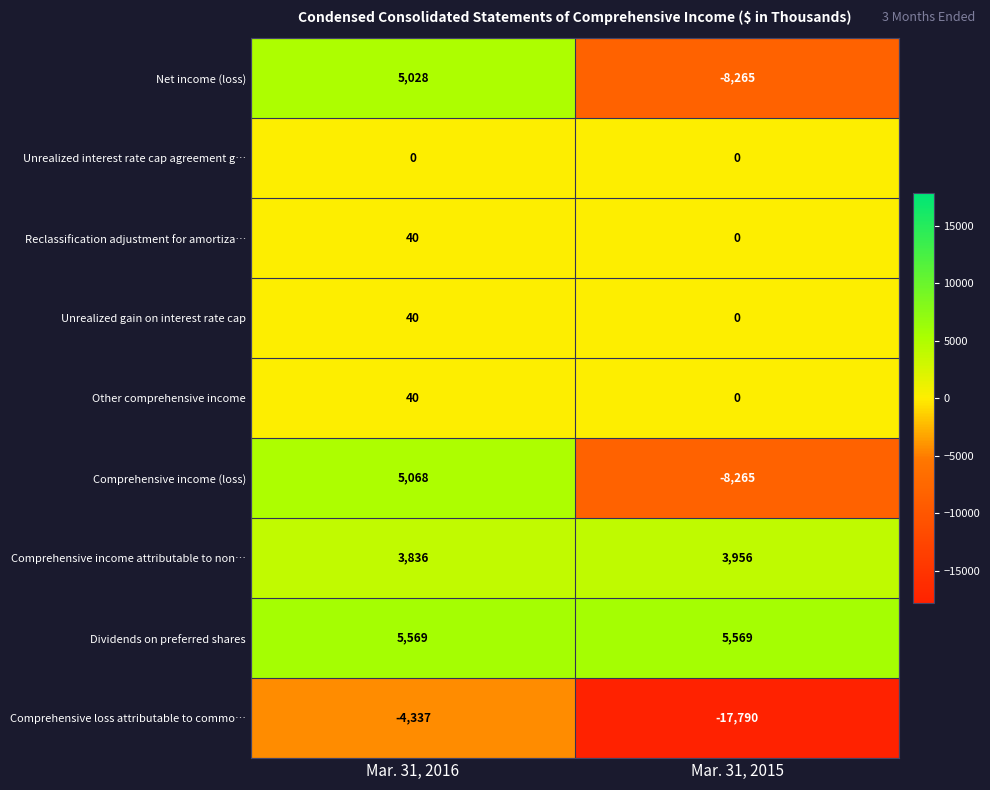

Is it true that Unrealized interest rate cap agreement g… equals 0 at Mar. 31, 2015?

True